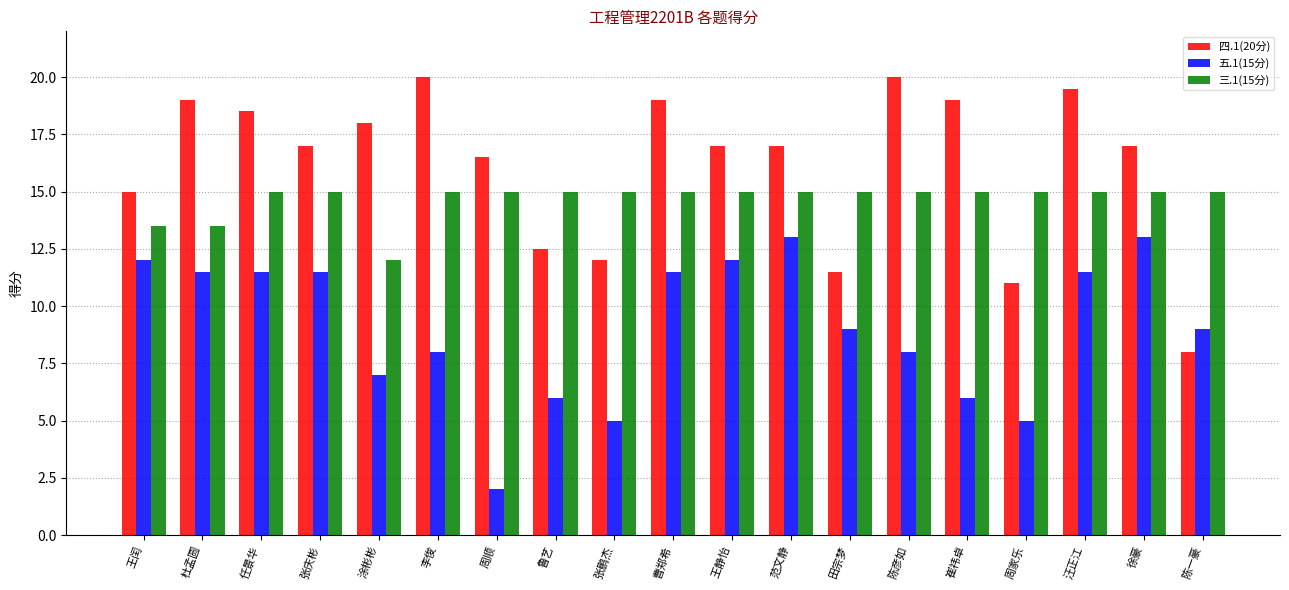

Between 张庆彬 and 周家乐, which series saw the biggest shift?

五.1(15分)